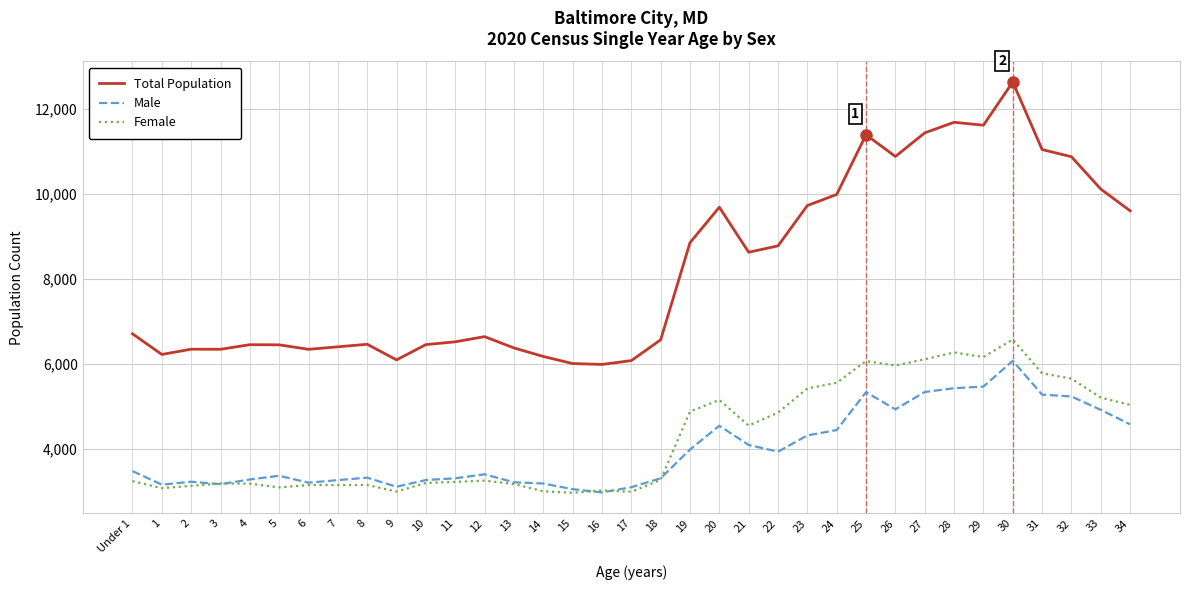

Where does the Male series first go above 3394?

Under 1